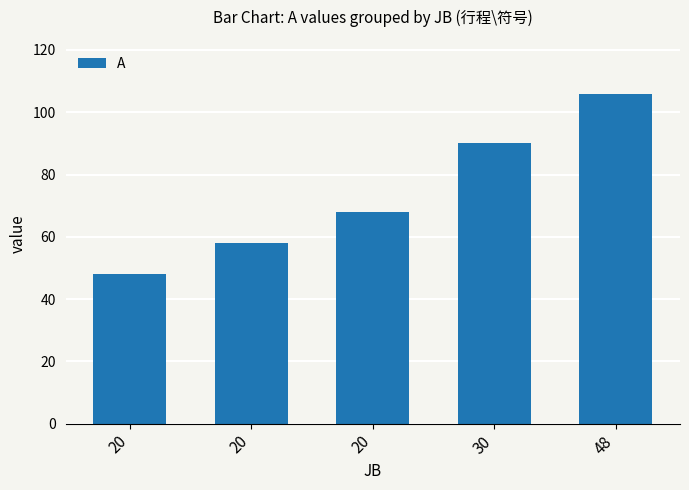

Rank the categories by value from lowest to highest.

20, 20, 20, 30, 48